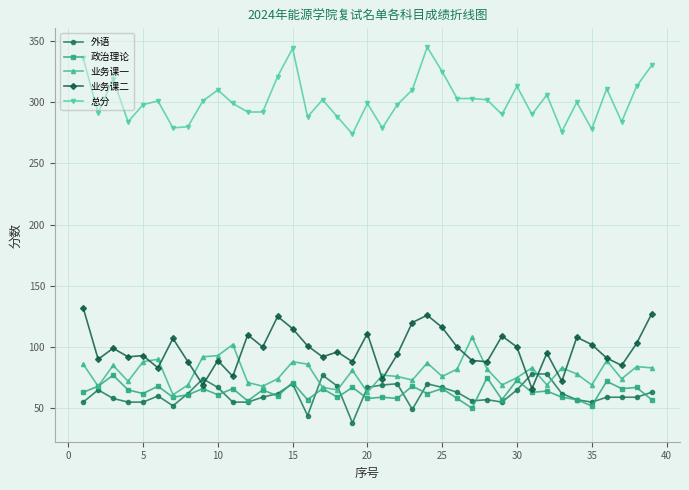

What is the value of the 外语 point at the 21st from the left?

69